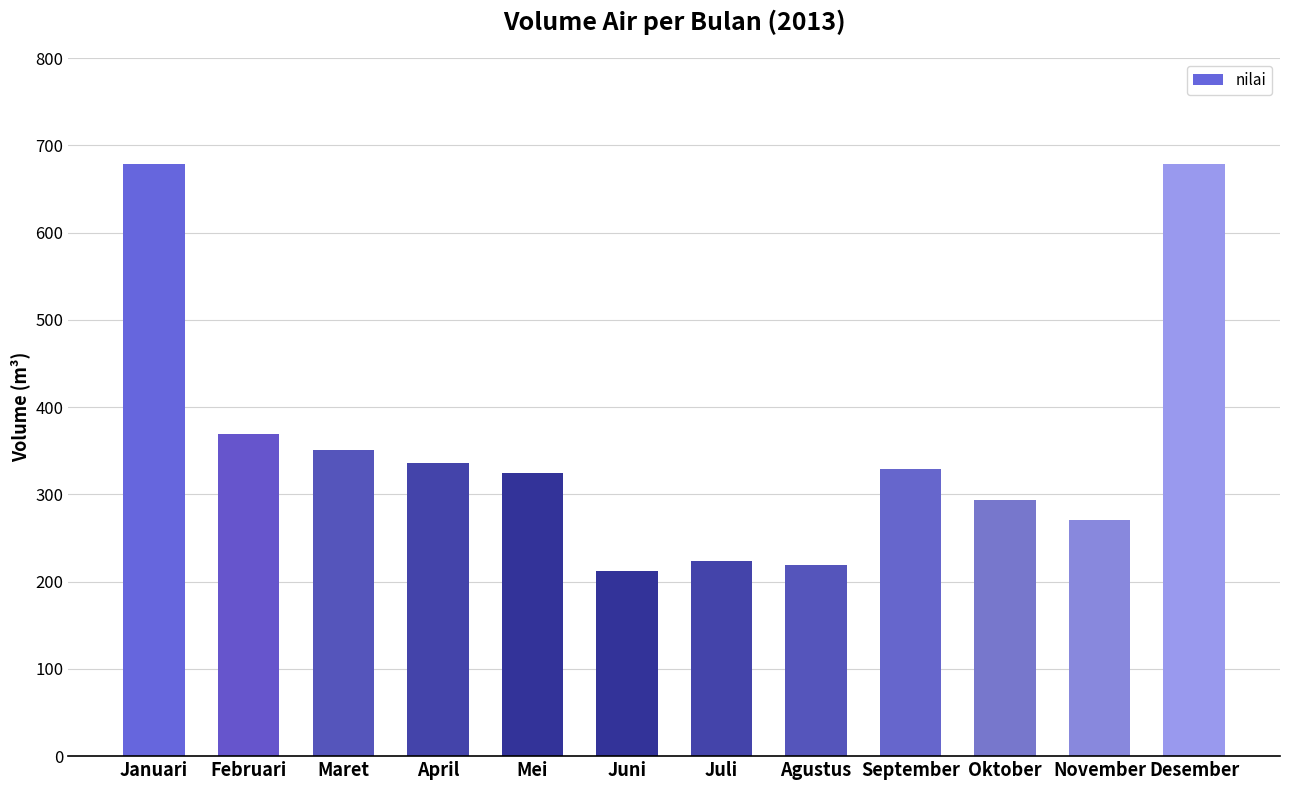

Are the bars horizontal?

No